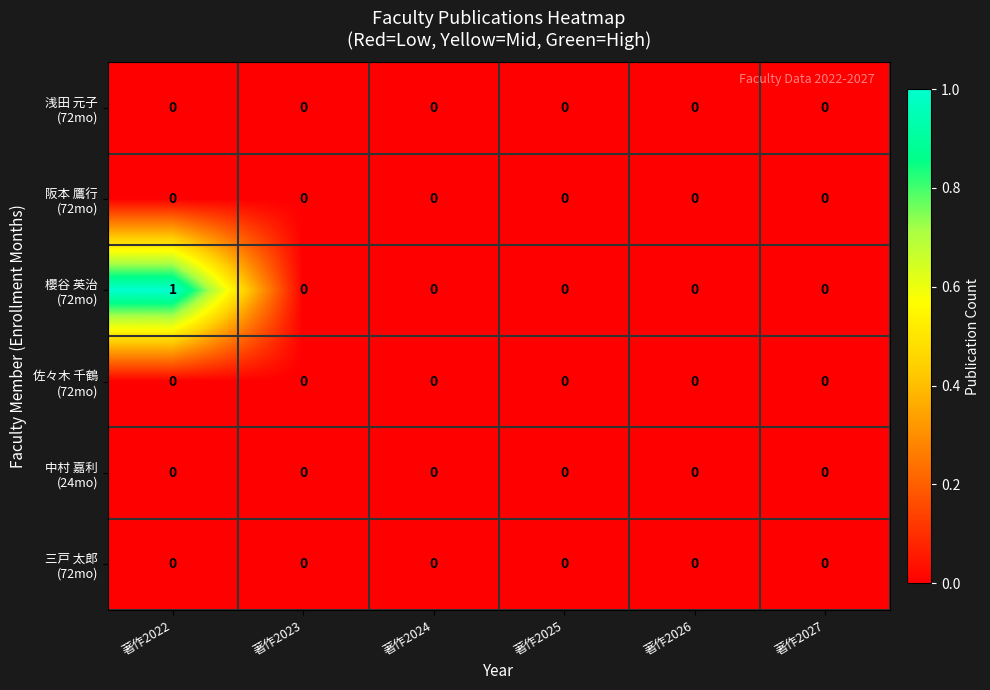

Rank the series by their maximum value, from lowest to highest.

浅田 元子 (72mo), 阪本 鷹行 (72mo), 佐々木 千鶴 (72mo), 中村 嘉利 (24mo), 三戸 太郎 (72mo), 櫻谷 英治 (72mo)